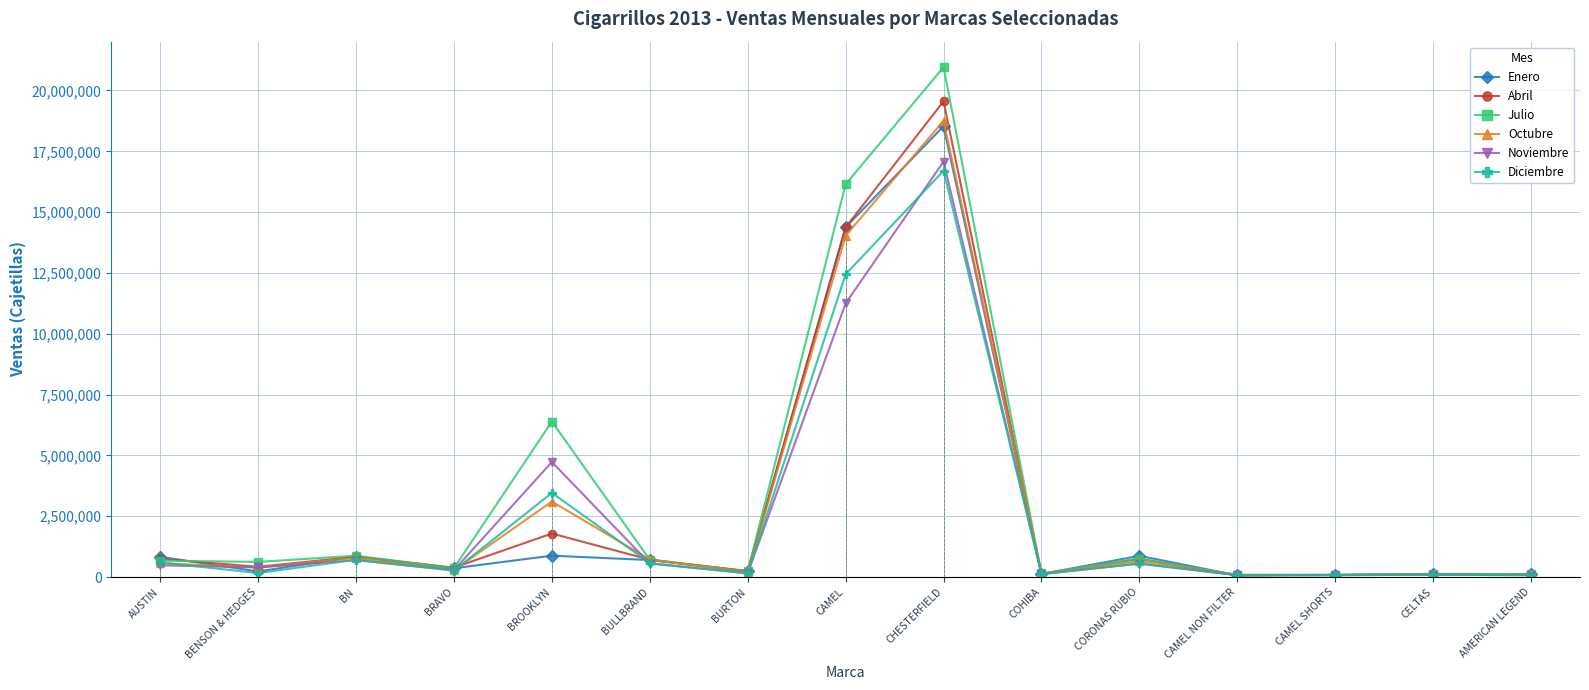

Is this an area chart (filled region under the line)?

No